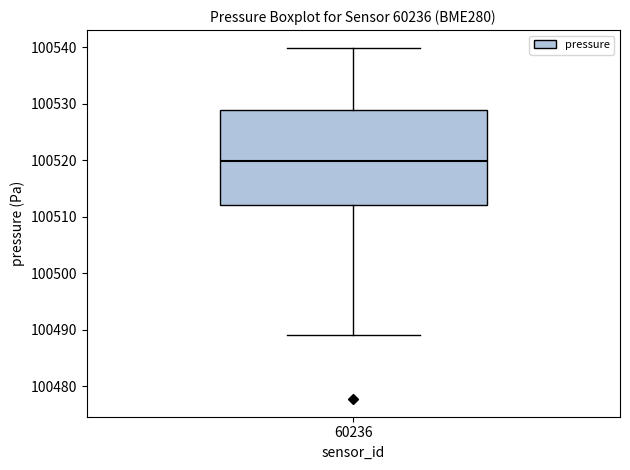

Transcribe this box plot: give where the median line is, the range the box spans, and where the two whiskers end, as read against the y-axis. The values are not printed on the chart, so give them approximately, as read against the axis.

median 100520, box 100512 to 100529, whiskers 100489 to 100540